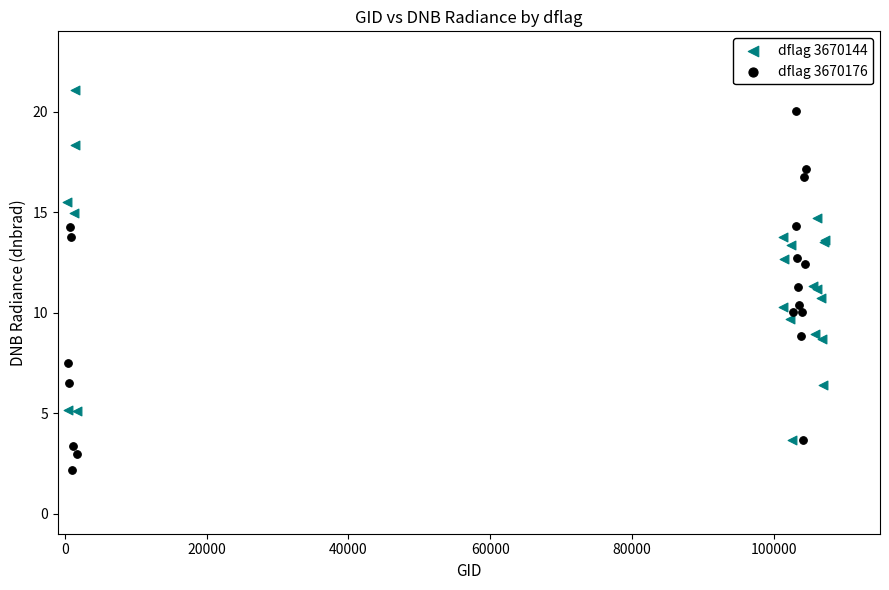

Which series contains the highest Y value?

dflag 3670144